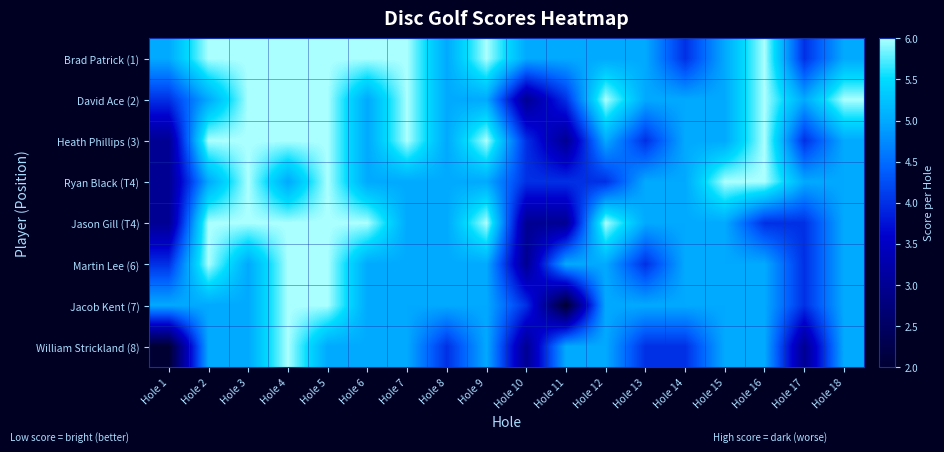

Reading left to right, extract all data points from this chart.

Brad Patrick (1): Hole 1=5	Hole 2=6	Hole 3=6	Hole 4=6	Hole 5=6	Hole 6=6	Hole 7=6	Hole 8=5	Hole 9=6	Hole 10=5	Hole 11=5	Hole 12=5	Hole 13=5	Hole 14=4	Hole 15=5	Hole 16=6	Hole 17=4	Hole 18=5
David Ace (2): Hole 1=4	Hole 2=5	Hole 3=6	Hole 4=6	Hole 5=6	Hole 6=5	Hole 7=6	Hole 8=5	Hole 9=5	Hole 10=3	Hole 11=4	Hole 12=6	Hole 13=5	Hole 14=5	Hole 15=5	Hole 16=6	Hole 17=5	Hole 18=6
Heath Phillips (3): Hole 1=3	Hole 2=6	Hole 3=6	Hole 4=6	Hole 5=6	Hole 6=5	Hole 7=6	Hole 8=5	Hole 9=6	Hole 10=4	Hole 11=3	Hole 12=5	Hole 13=4	Hole 14=5	Hole 15=5	Hole 16=6	Hole 17=4	Hole 18=5
Ryan Black (T4): Hole 1=3	Hole 2=5	Hole 3=6	Hole 4=5	Hole 5=6	Hole 6=5	Hole 7=5	Hole 8=5	Hole 9=5	Hole 10=4	Hole 11=4	Hole 12=4	Hole 13=5	Hole 14=5	Hole 15=6	Hole 16=6	Hole 17=5	Hole 18=5
Jason Gill (T4): Hole 1=3	Hole 2=6	Hole 3=6	Hole 4=6	Hole 5=6	Hole 6=6	Hole 7=5	Hole 8=5	Hole 9=6	Hole 10=3	Hole 11=3	Hole 12=6	Hole 13=5	Hole 14=5	Hole 15=5	Hole 16=4	Hole 17=4	Hole 18=5
Martin Lee (6): Hole 1=4	Hole 2=6	Hole 3=5	Hole 4=6	Hole 5=6	Hole 6=5	Hole 7=5	Hole 8=5	Hole 9=5	Hole 10=3	Hole 11=5	Hole 12=5	Hole 13=4	Hole 14=5	Hole 15=5	Hole 16=5	Hole 17=4	Hole 18=5
Jacob Kent (7): Hole 1=5	Hole 2=5	Hole 3=5	Hole 4=6	Hole 5=6	Hole 6=5	Hole 7=5	Hole 8=5	Hole 9=5	Hole 10=4	Hole 11=2	Hole 12=5	Hole 13=5	Hole 14=5	Hole 15=5	Hole 16=5	Hole 17=4	Hole 18=5
William Strickland (8): Hole 1=2	Hole 2=5	Hole 3=5	Hole 4=6	Hole 5=5	Hole 6=5	Hole 7=5	Hole 8=4	Hole 9=5	Hole 10=3	Hole 11=5	Hole 12=5	Hole 13=4	Hole 14=4	Hole 15=5	Hole 16=5	Hole 17=3	Hole 18=5